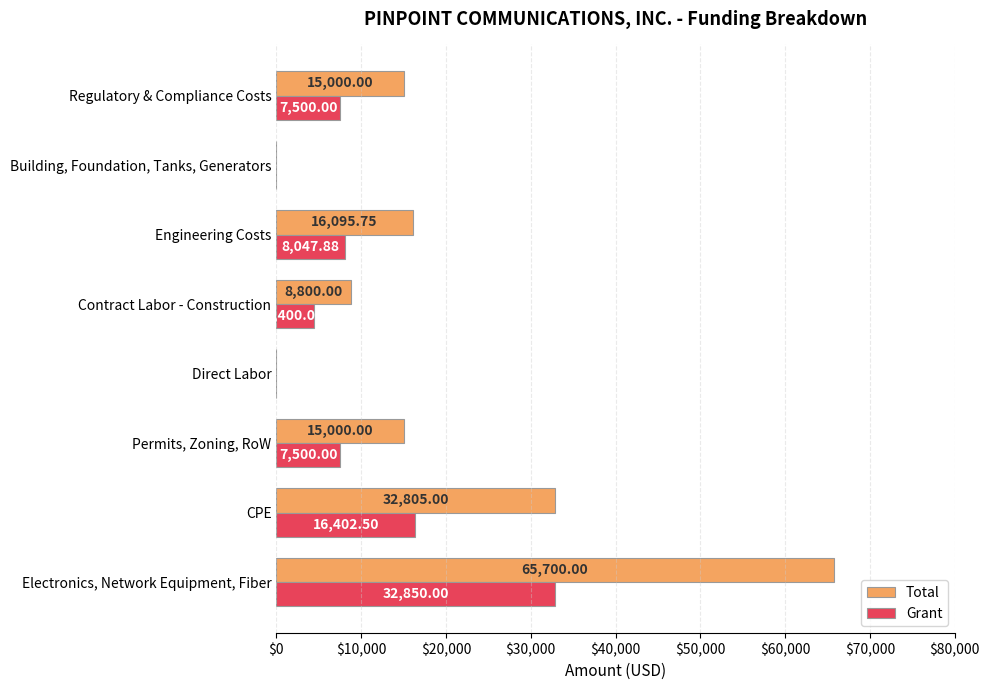

Which category has the highest value in the Grant series?

Electronics, Network Equipment, Fiber